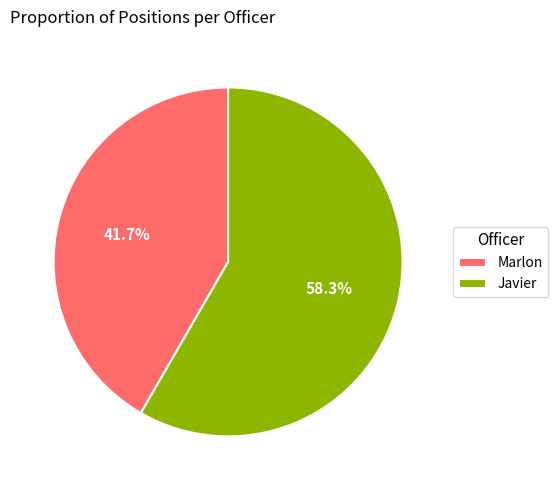

The Marlon slice represents 42% of the pie. True or false?

True